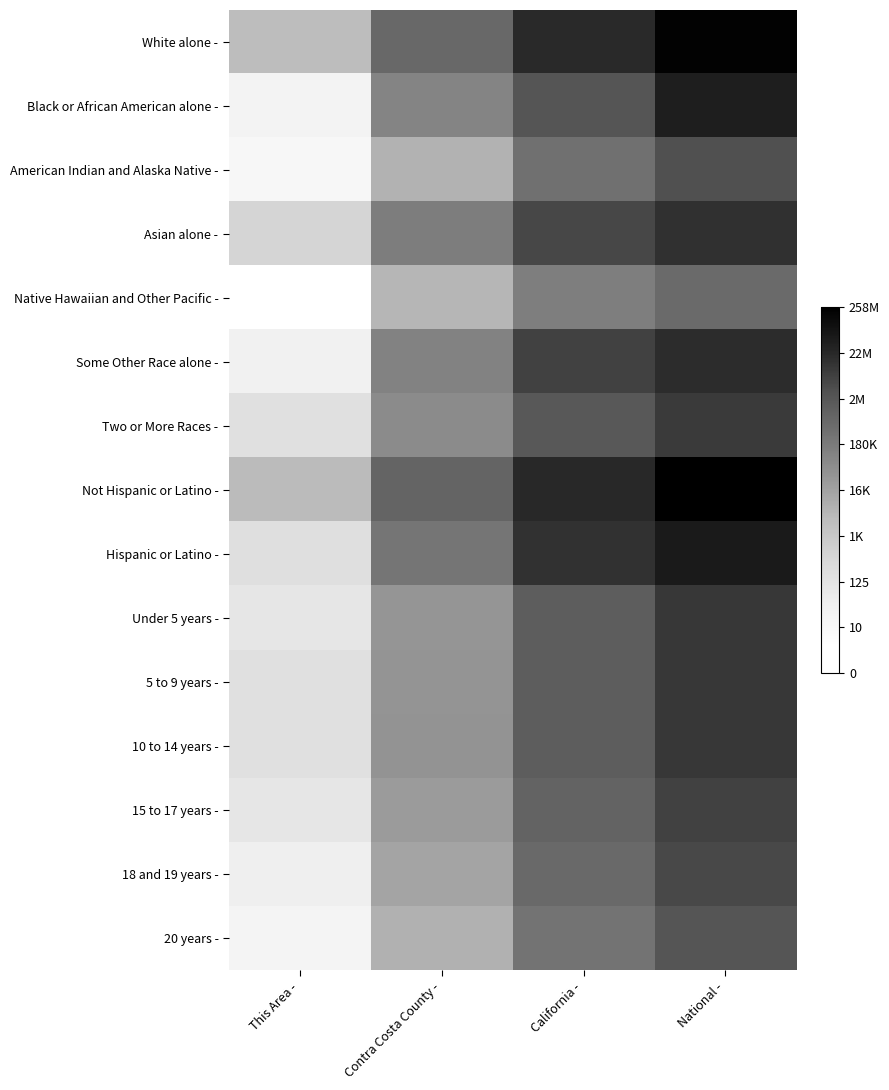

Which series has the largest total across all categories?

Not Hispanic or Latino -